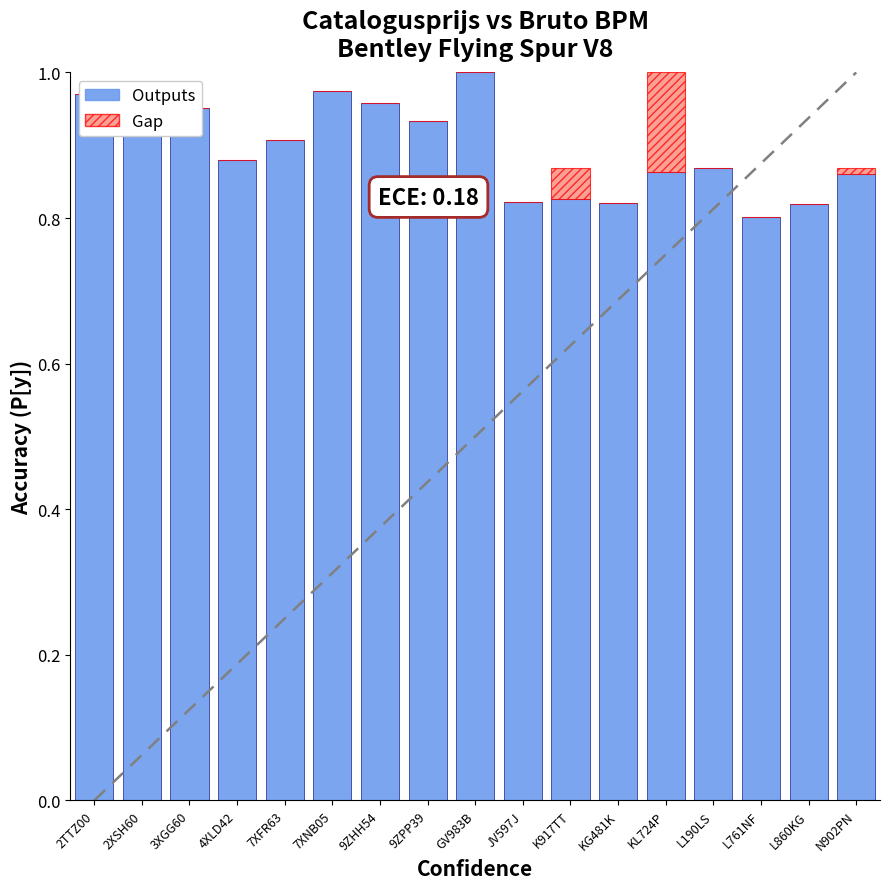

Count the number of data series in this chart.

2